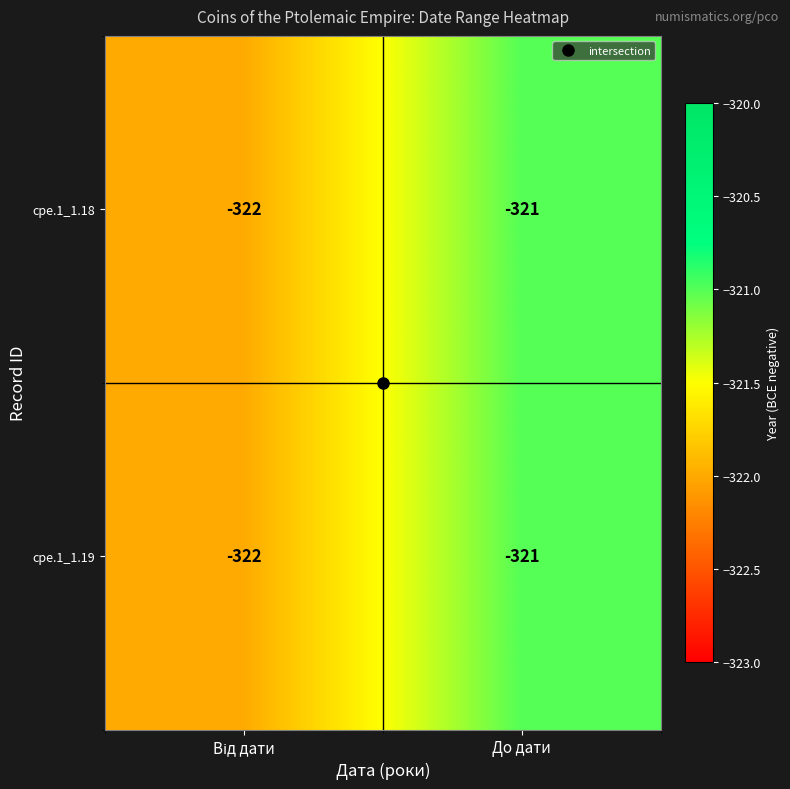

Is it true that cpe.1_1.18 equals -134 at До дати?

False